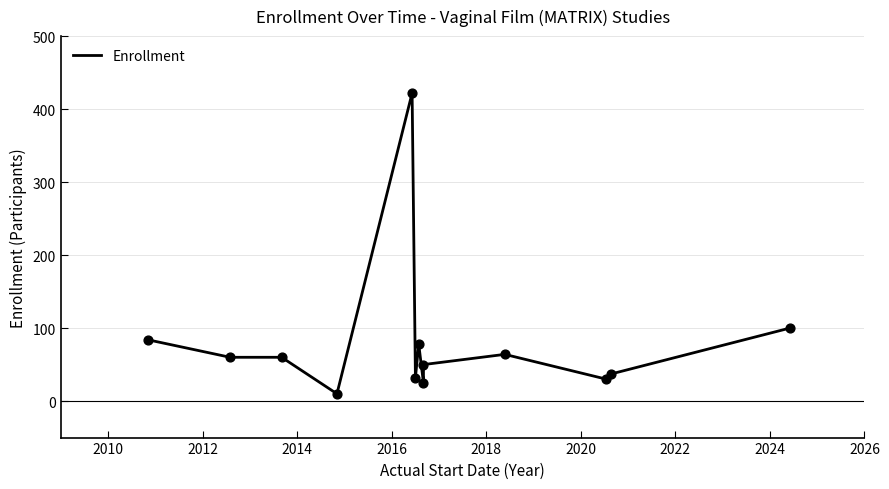

Approximately how many times larger is the value at 2016 compared to 2022?

16.9